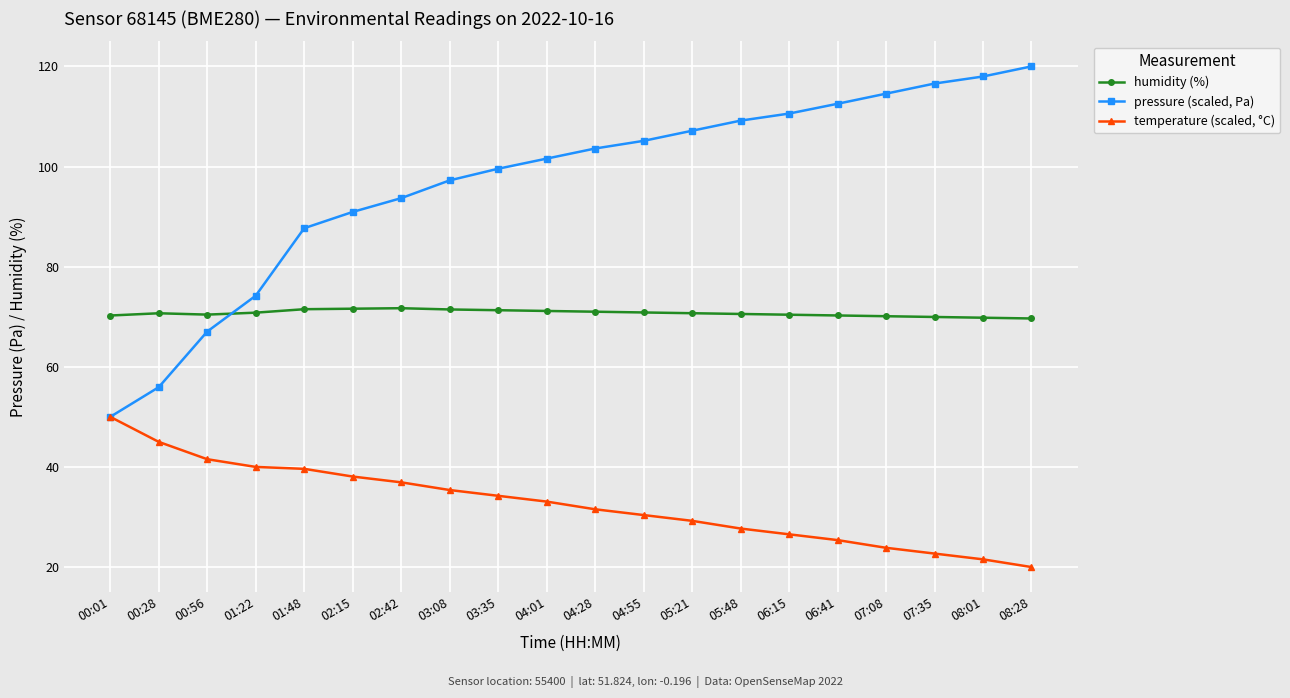

Is it true that humidity (%) equals 71.6 at 02:15?

True